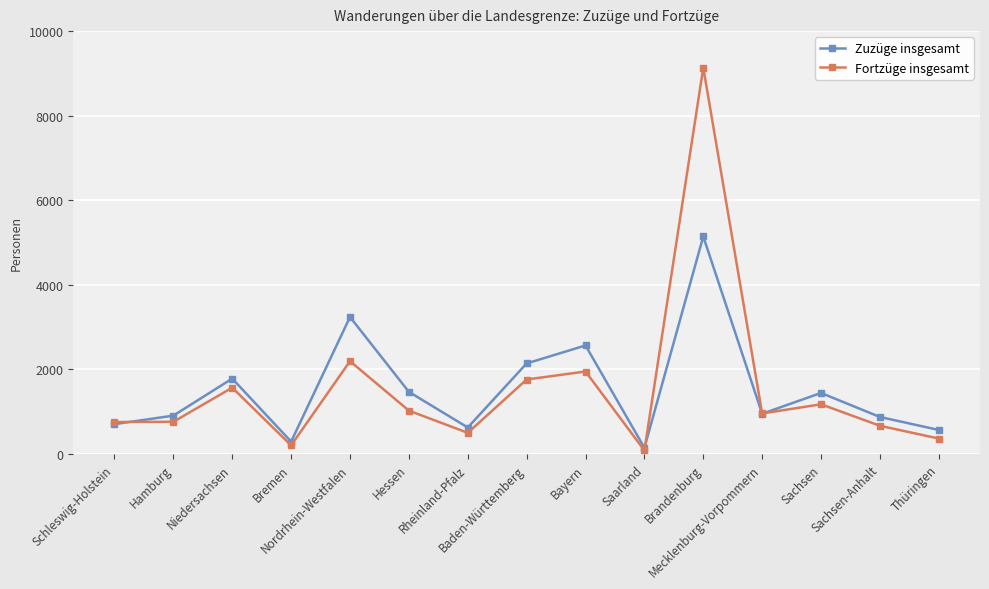

Is this an area chart (filled region under the line)?

No